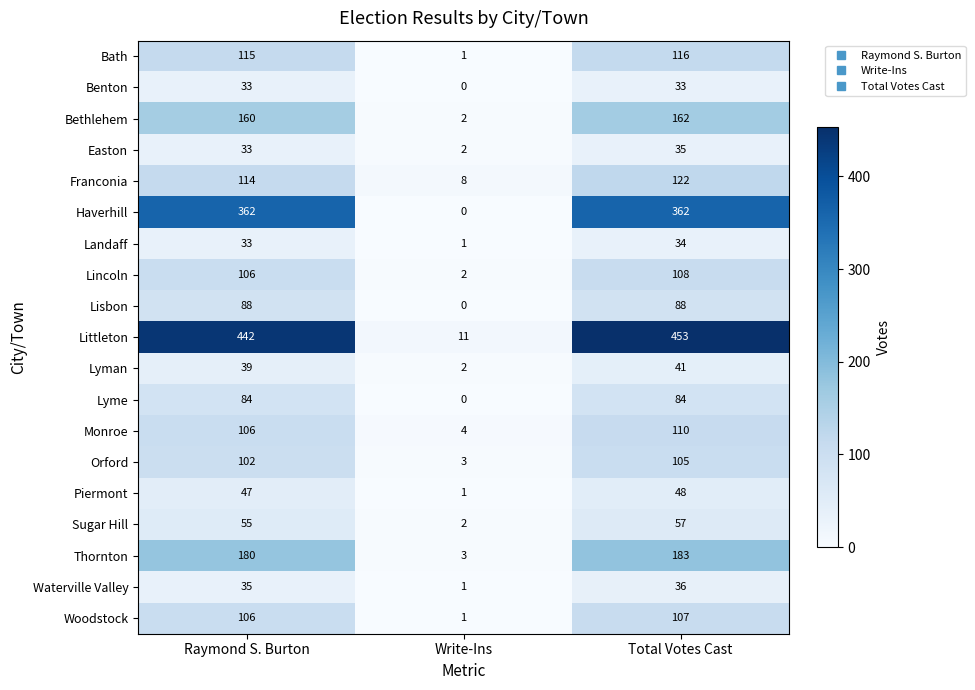

What is the maximum value shown in the chart?

453